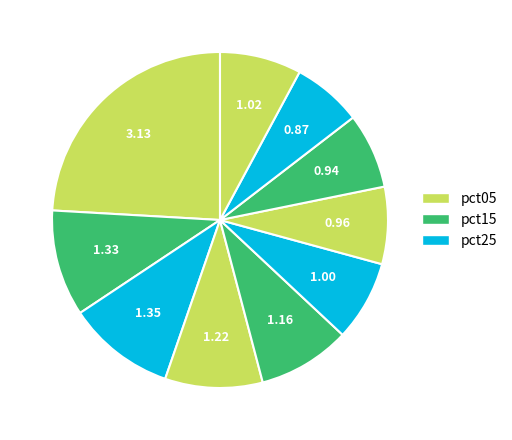

How many segments does this pie chart have?

10